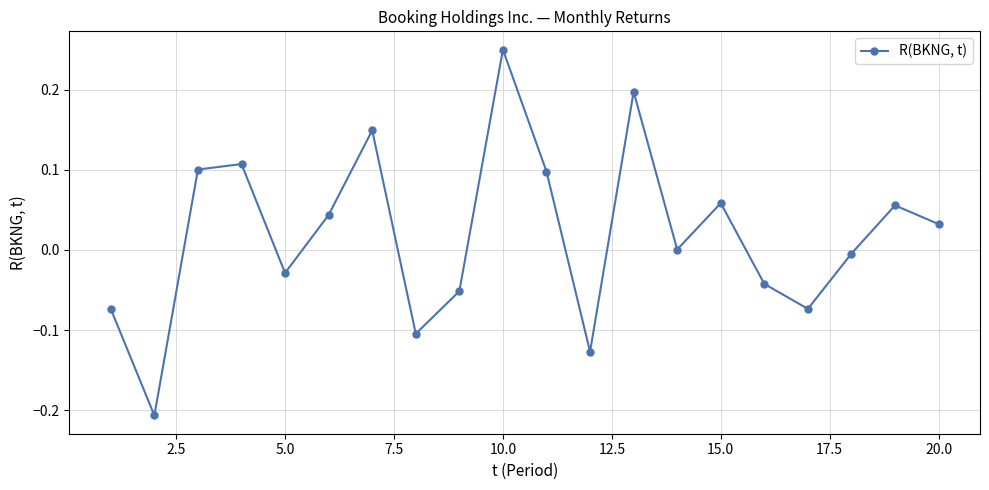

How many interior local peaks (higher than both neighbors) does the data have?

6